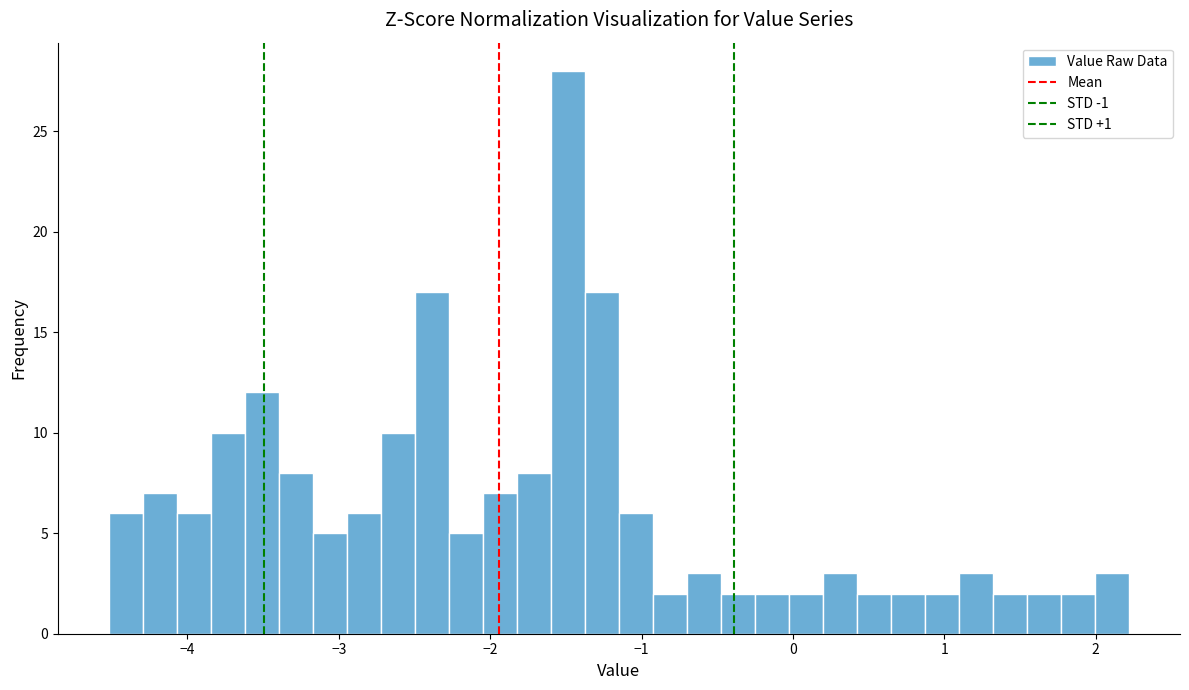

Around what value on the x-axis is the tallest bar? Give the approximate position of its centre, as read against the axis.

-1.5